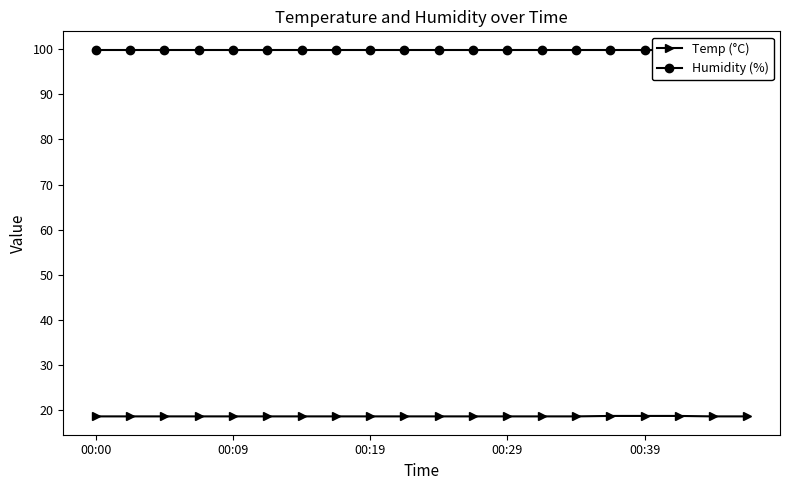

What is the minimum value for Temp (°C)?

18.6